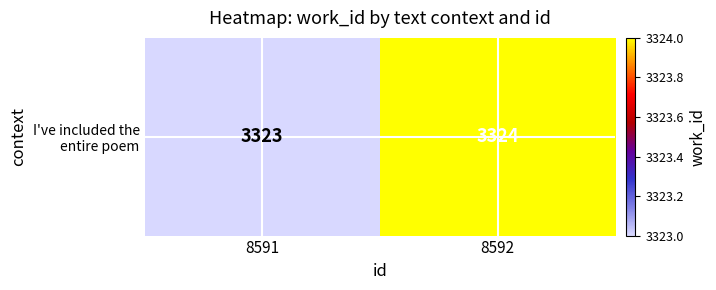

Count the values in the range 3323 to 3324.

2